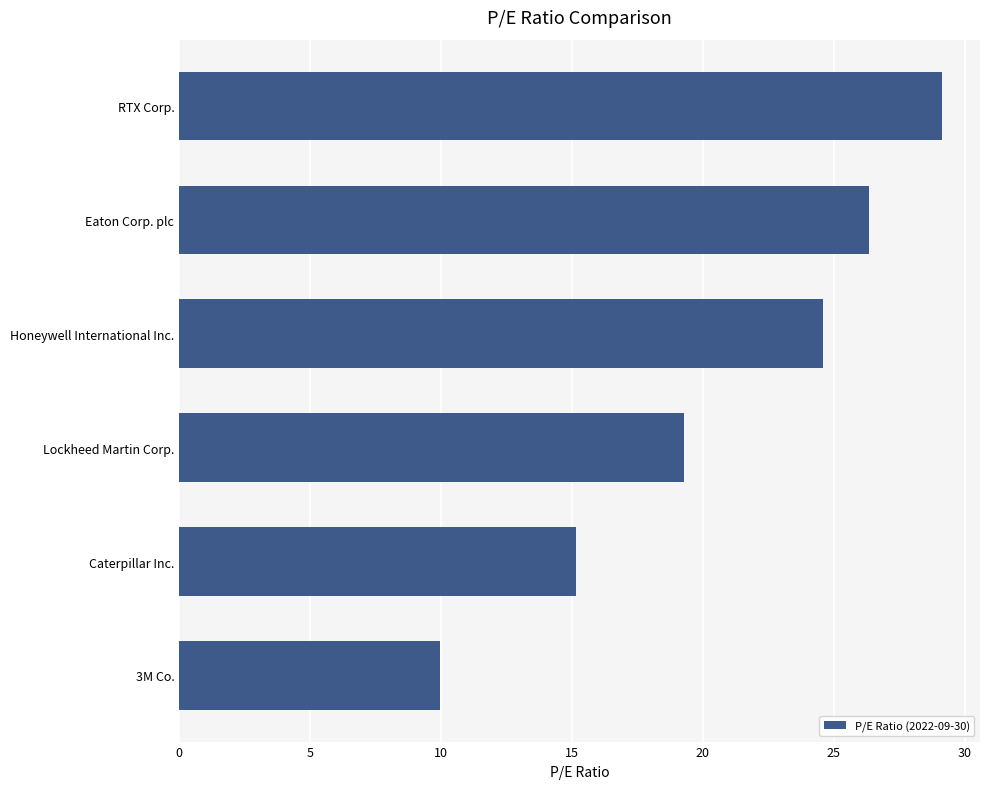

Which has a higher value, Honeywell International Inc. or Eaton Corp. plc?

Eaton Corp. plc